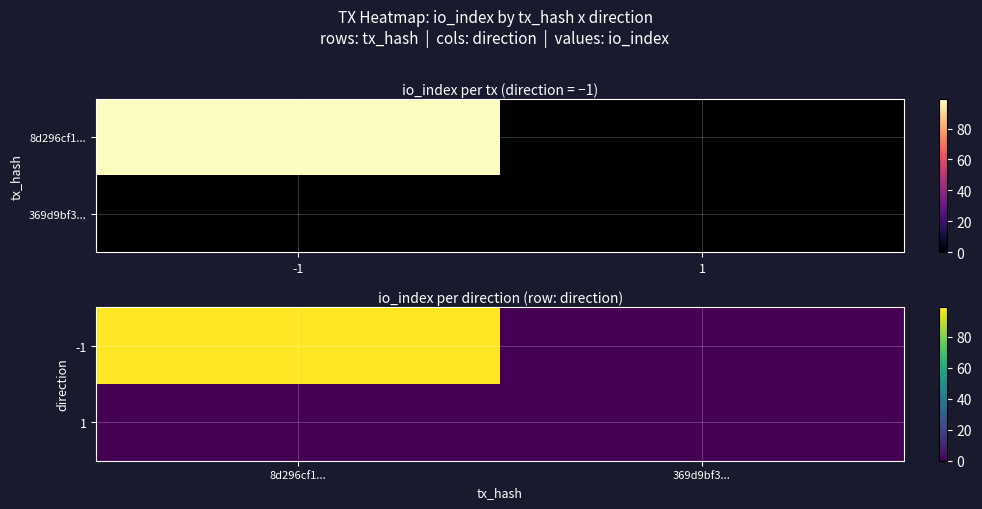

The 1 series shows 0 at 369d9bf3.... True or false?

True